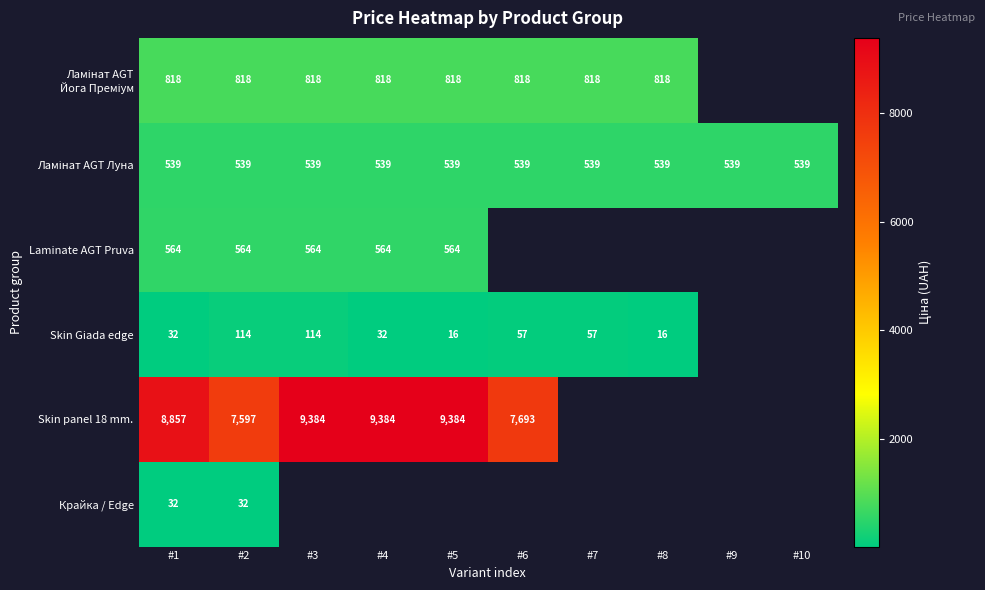

Read the Skin Giada edge value at #5.

16.0